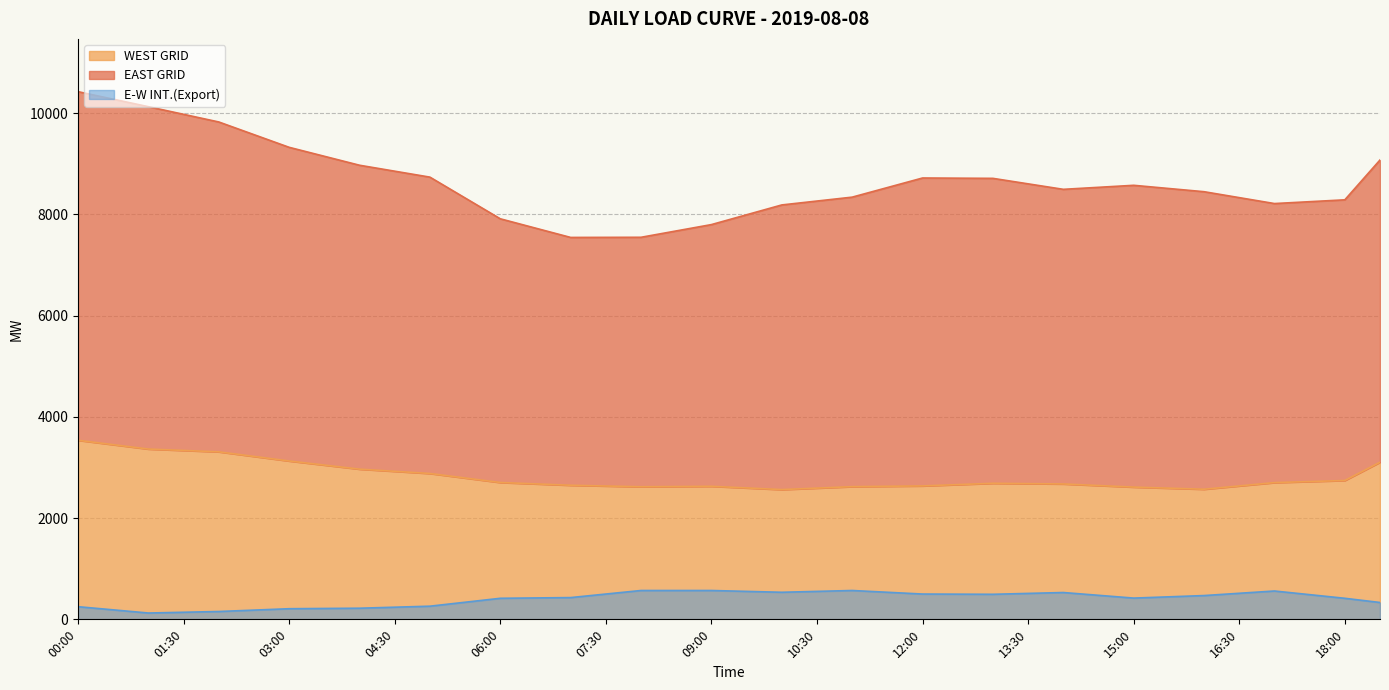

True or false: E-W INT.(Export) and WEST GRID cross at least once.

False